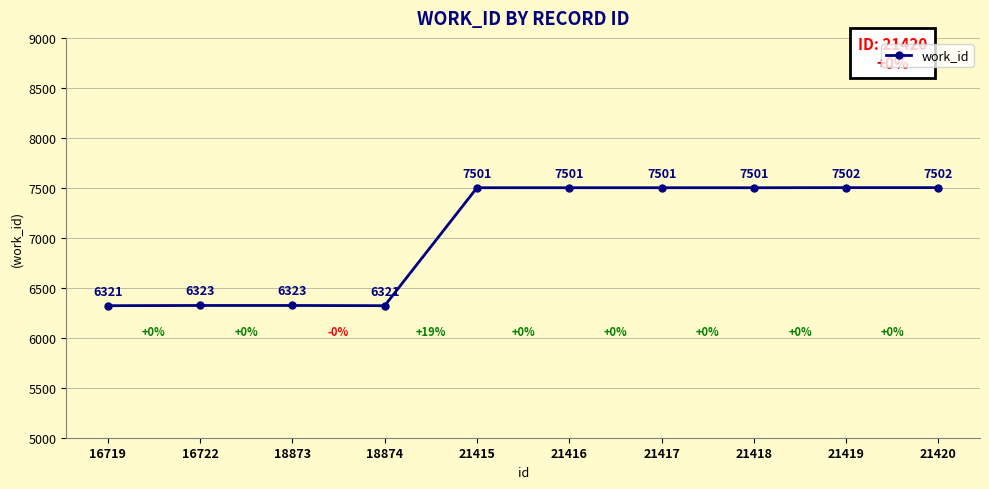

What is the approximate value at 21415, to the nearest 10?

7500